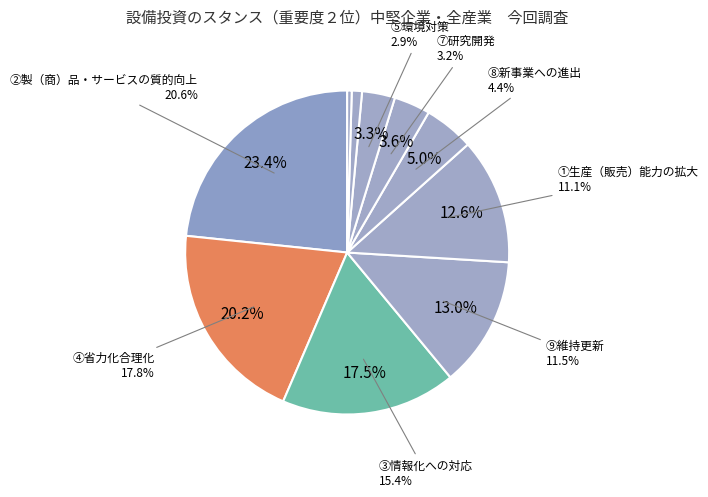

To the nearest percent, what is the difference between the ①生産（販売）能力の拡大 and ③情報化への対応 slice percentages?

5%